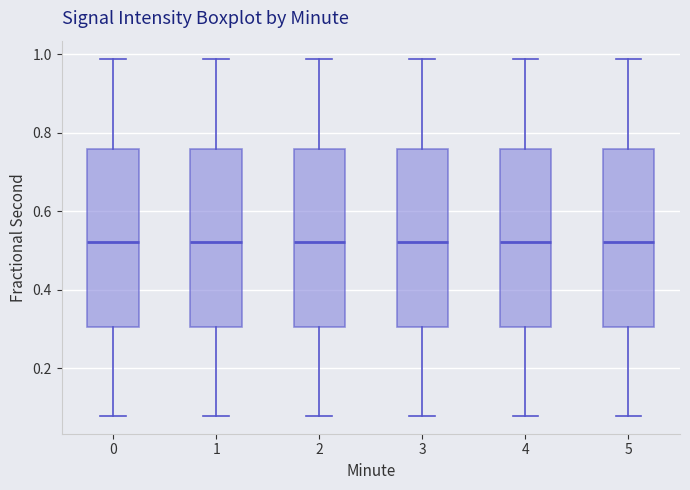

Reading left to right, transcribe this box plot: for each box, give where its median line is, the range the box spans, and where its two whiskers end, as read against the y-axis. The values are not printed on the chart, so give them approximately, as read against the axis.

0: median 0.52, box 0.30 to 0.76, whiskers 0.08 to 0.98
1: median 0.52, box 0.30 to 0.76, whiskers 0.08 to 0.98
2: median 0.52, box 0.30 to 0.76, whiskers 0.08 to 0.98
3: median 0.52, box 0.30 to 0.76, whiskers 0.08 to 0.98
4: median 0.52, box 0.30 to 0.76, whiskers 0.08 to 0.98
5: median 0.52, box 0.30 to 0.76, whiskers 0.08 to 0.98